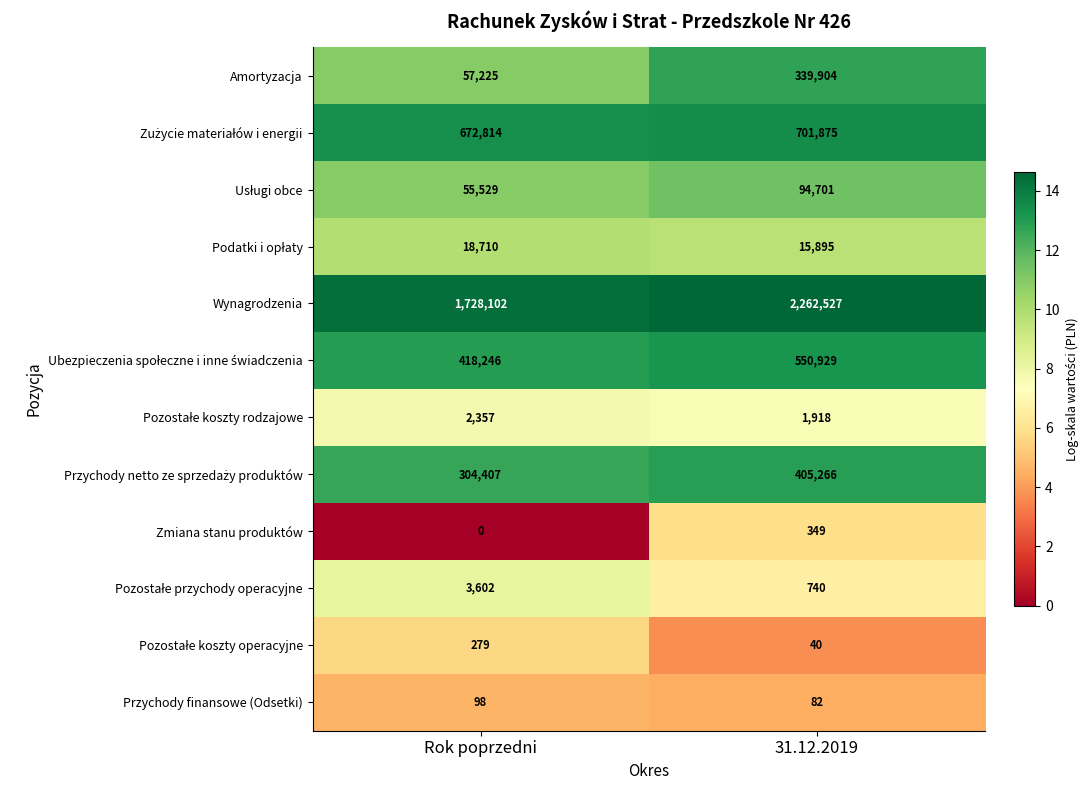

Which series has the widest spread of values?

Wynagrodzenia